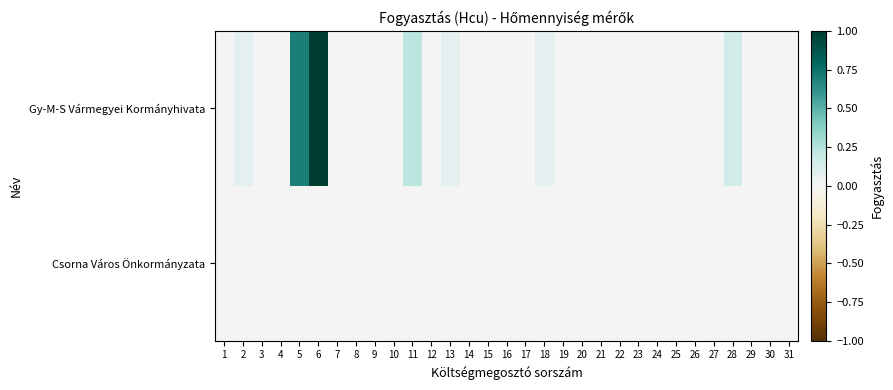

Count the number of data series in this chart.

2